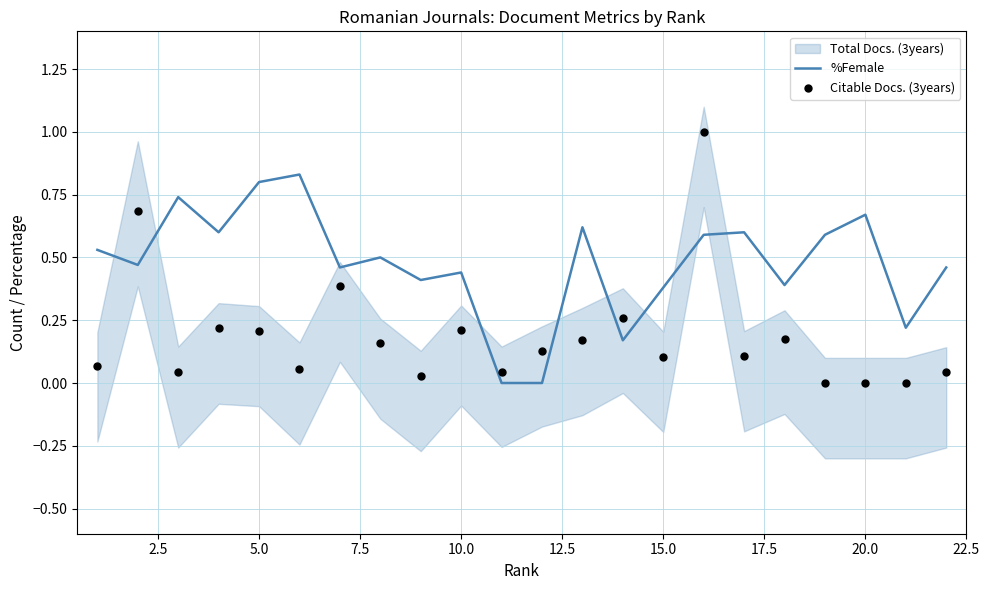

The value of %Female at 5.0 is 0.8. True or false?

True